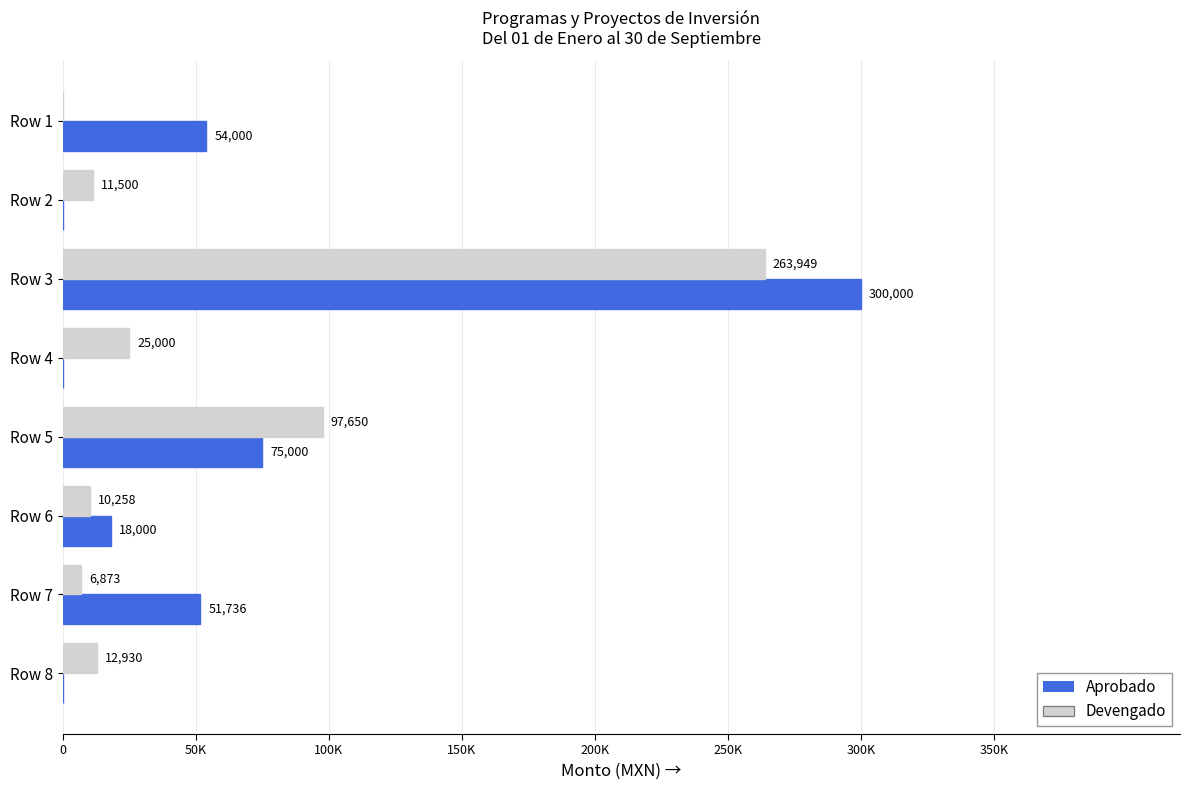

What position from the right is 200K?

4